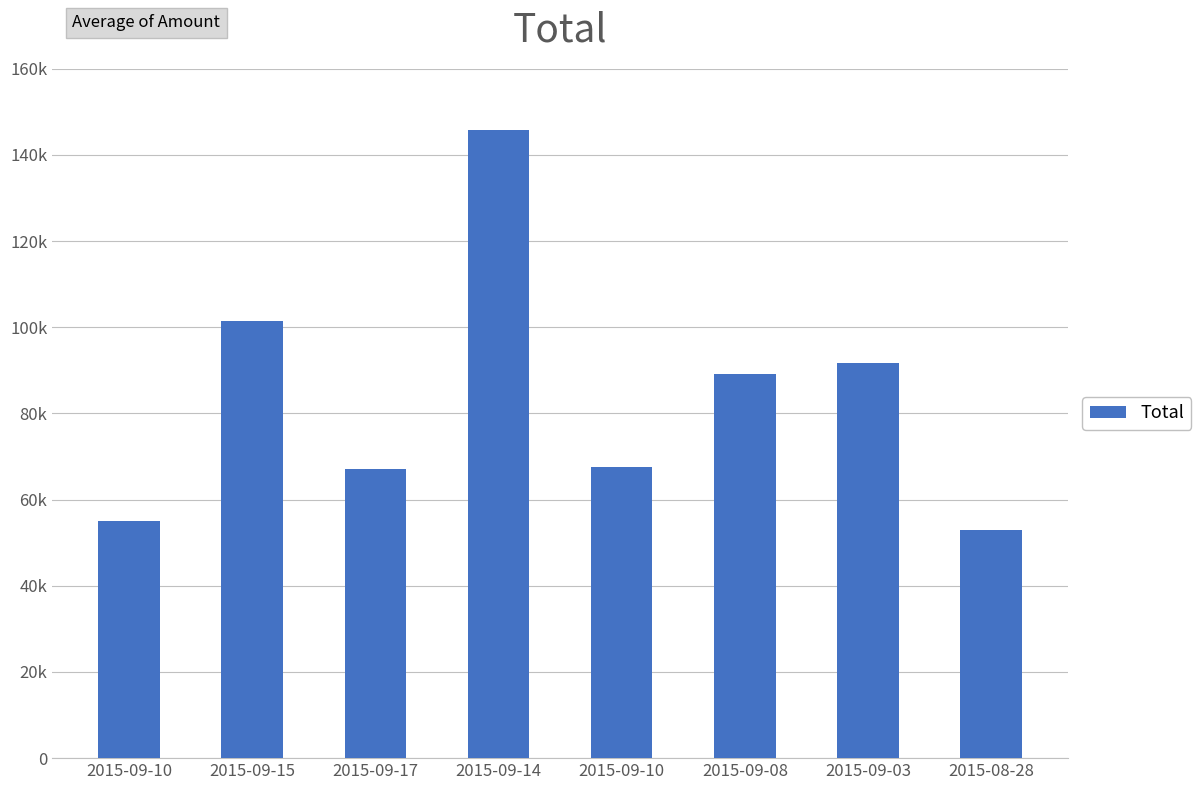

At which label does the data first exceed 89068?

2015-09-15